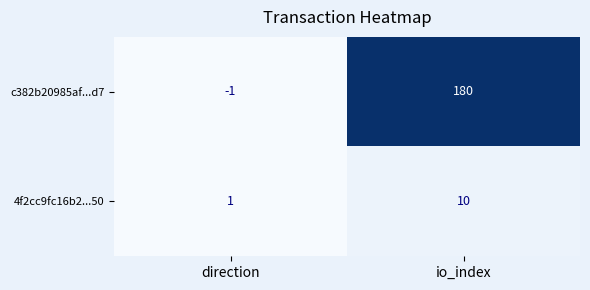

The 4f2cc9fc16b2...50 series shows 4 at io_index. True or false?

False